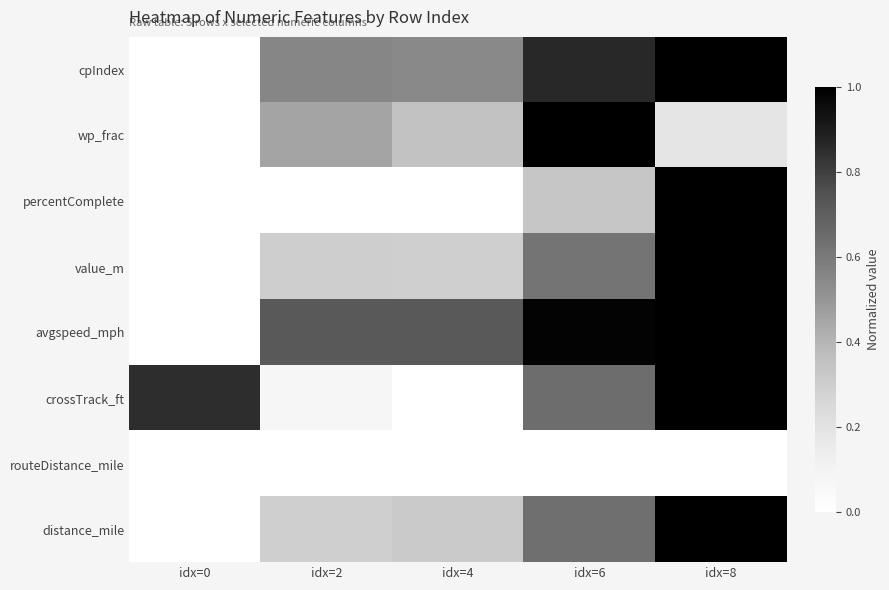

Rank the series by their maximum value, from lowest to highest.

routeDistance_mile, cpIndex, wp_frac, percentComplete, value_m, avgspeed_mph, crossTrack_ft, distance_mile